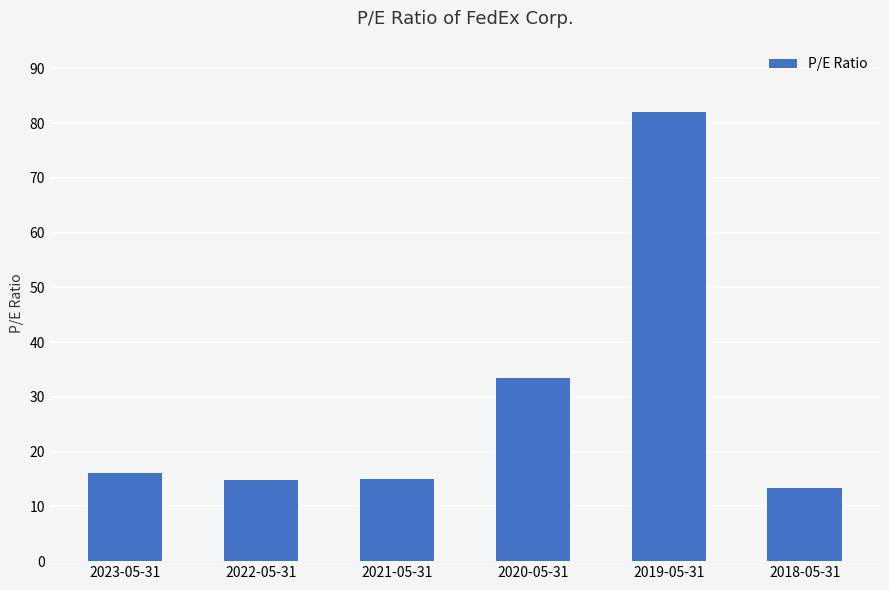

What is the minimum value shown in the chart?

13.4